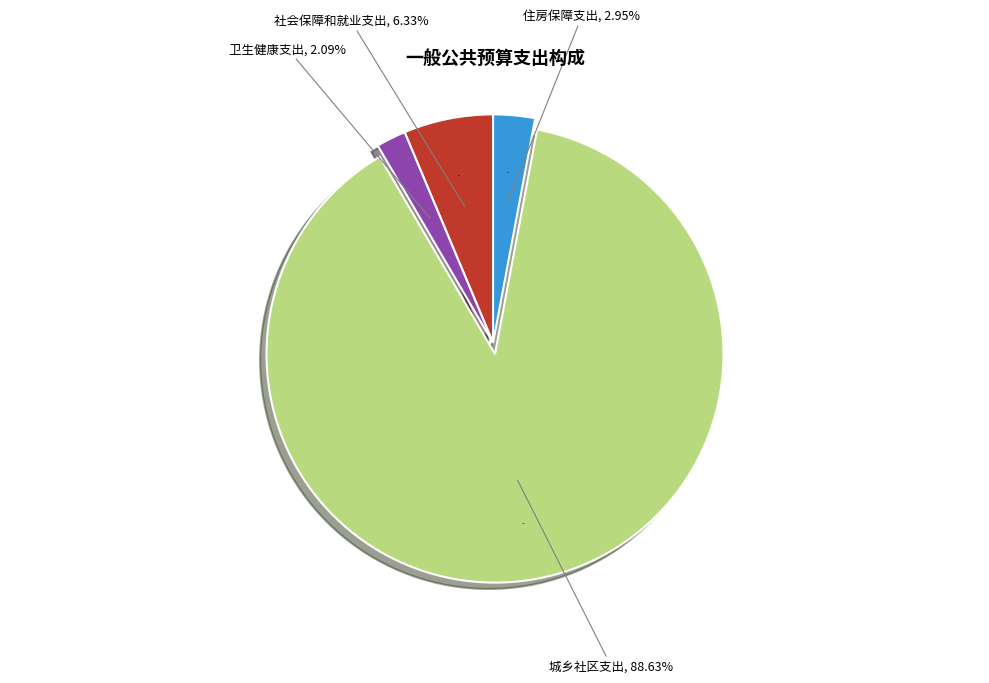

To the nearest percent, what is the difference between the 社会保障和就业支出 and 卫生健康支出 slice percentages?

4%